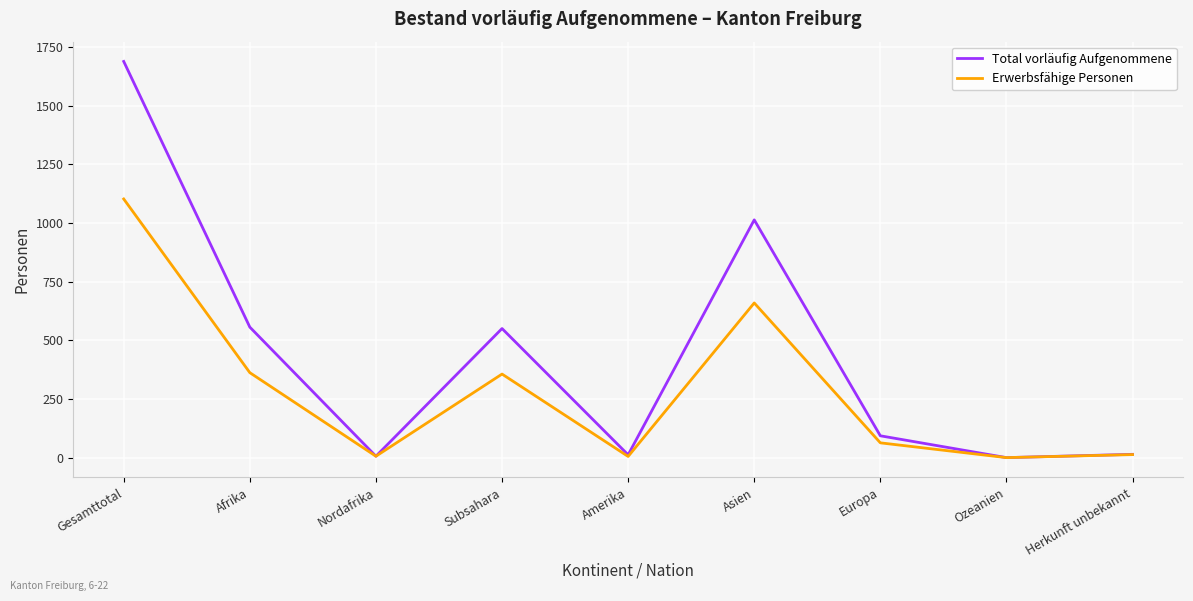

At which category is the sum across all series the highest?

Gesamttotal